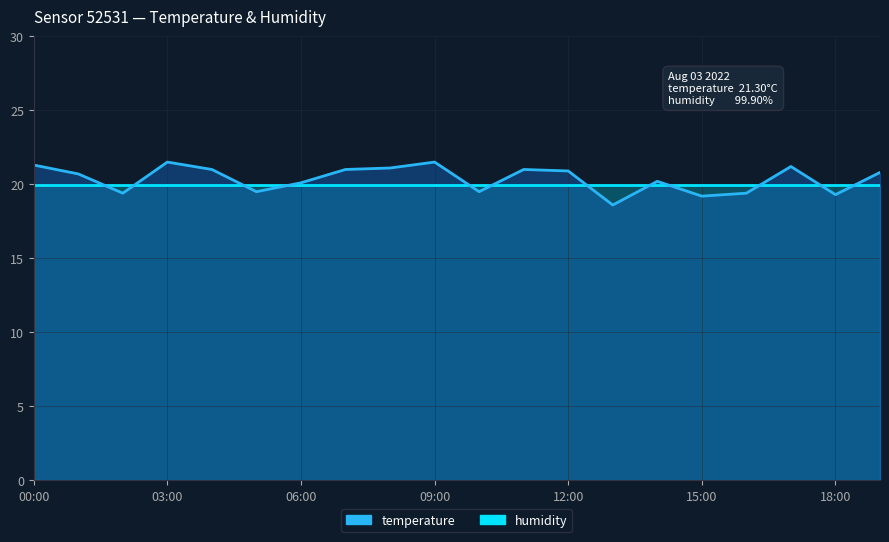

The value at 17:00 is 11.0. True or false?

False